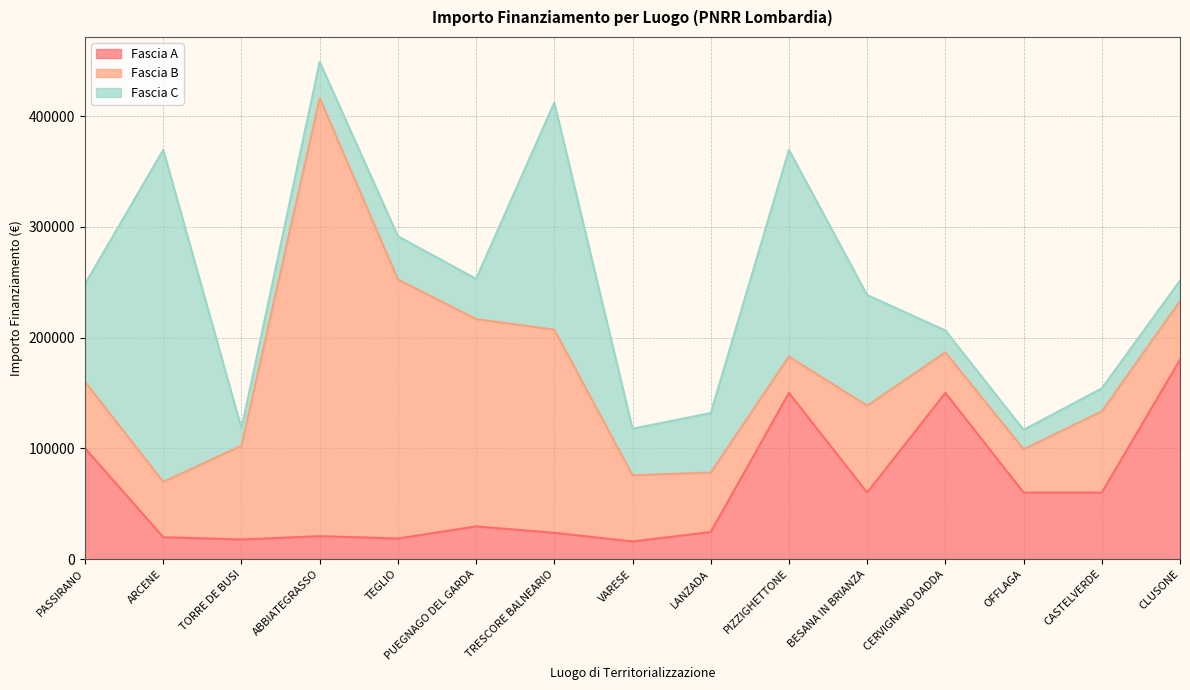

At which category is the sum across all series the highest?

ABBIATEGRASSO